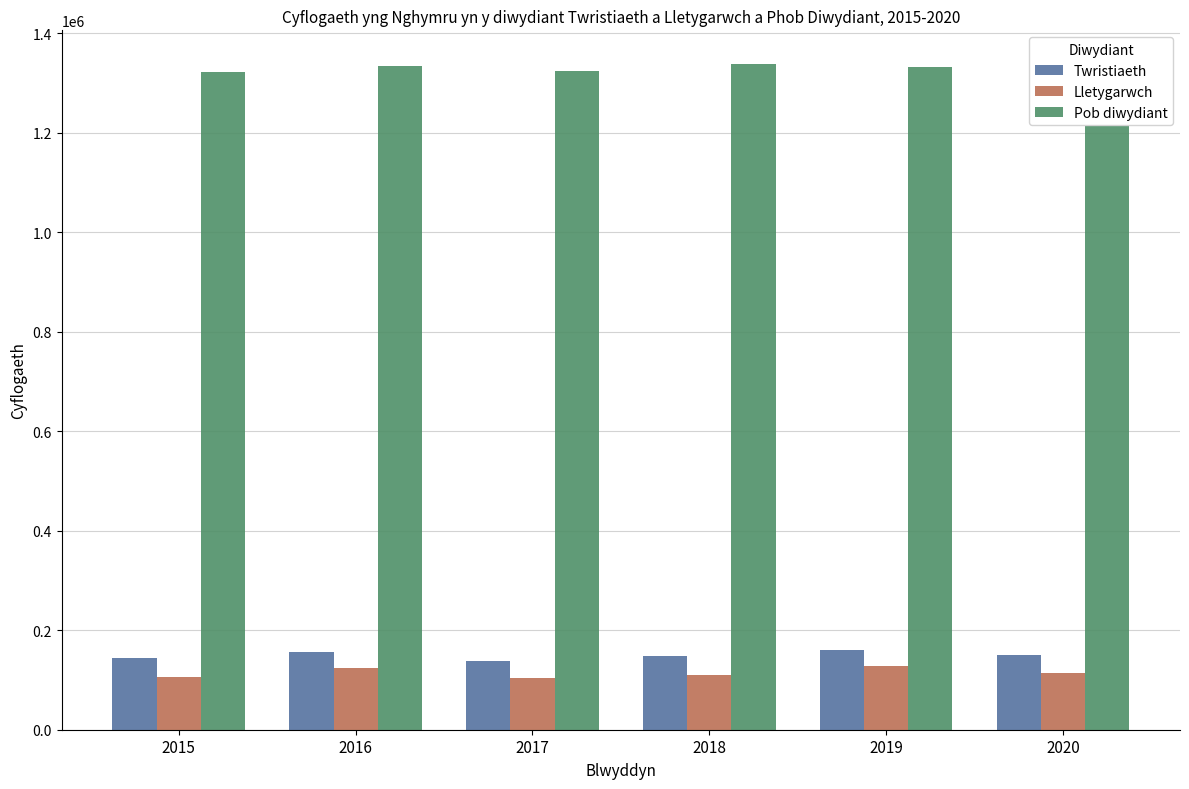

True or false: Lletygarwch has a value of 206267 at 2016.

False